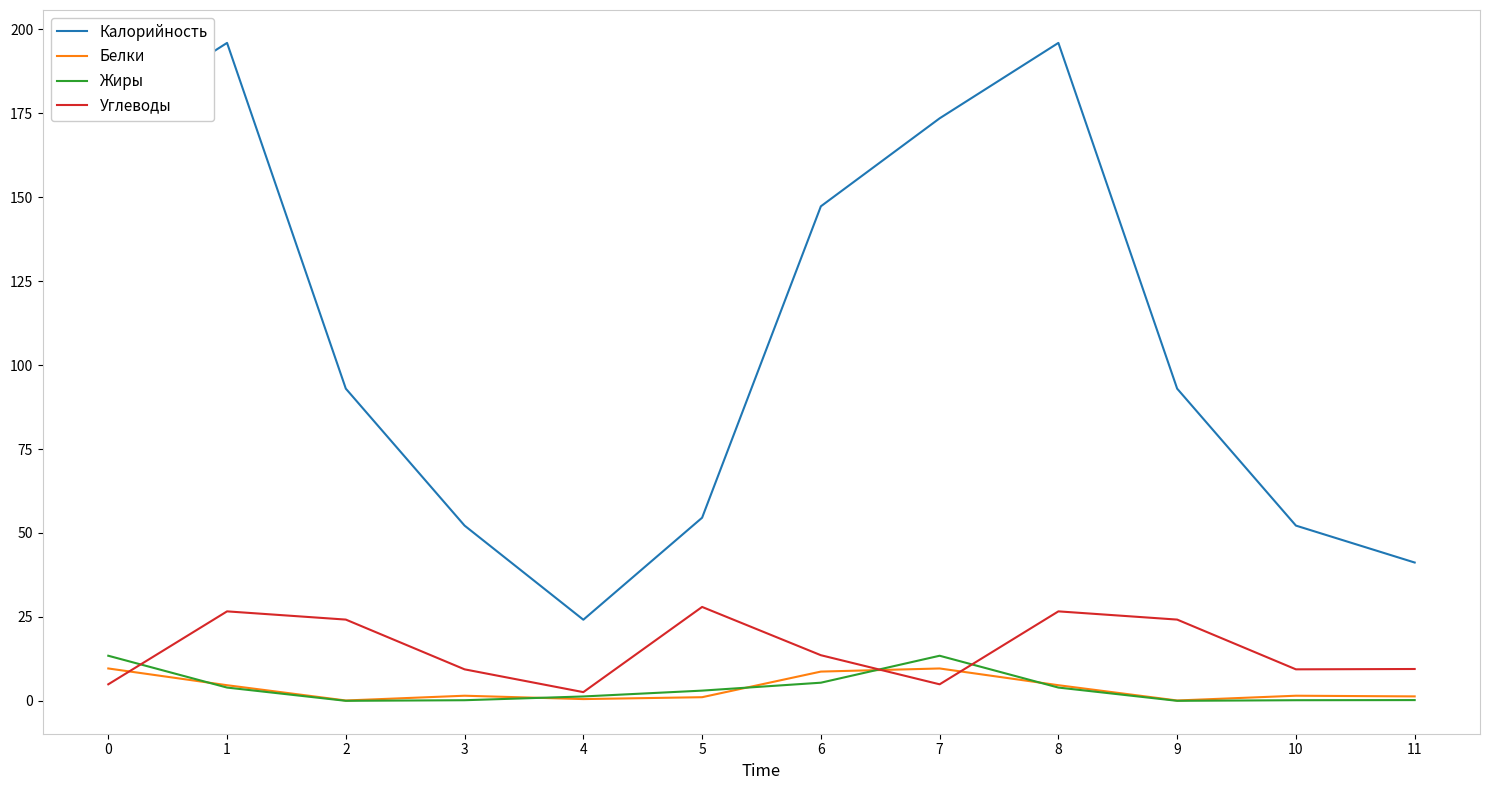

Where is the first local minimum for Углеводы?

4